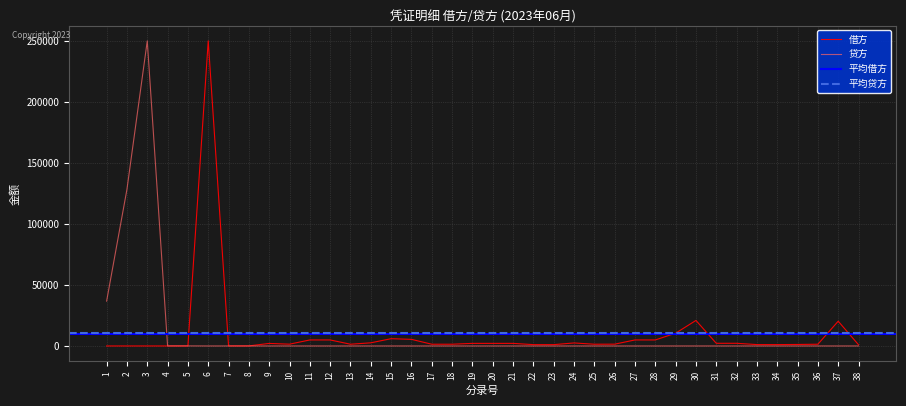

Which series has the largest total across all categories?

贷方